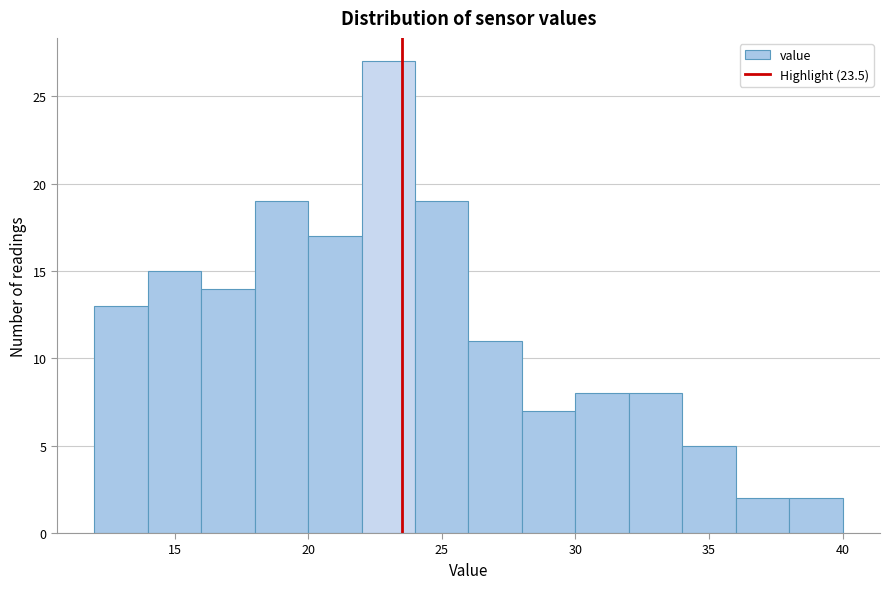

Reading left to right, transcribe this chart: for each bar, give the range it covers on the x-axis and its height. The values are not printed on the chart, so give them approximately, as read against the axis.

12 to 14: 13
14 to 16: 15
16 to 18: 14
18 to 20: 19
20 to 22: 17
22 to 24: 27
24 to 26: 19
26 to 28: 11
28 to 30: 7
30 to 32: 8
32 to 34: 8
34 to 36: 5
36 to 38: 2
38 to 40: 2